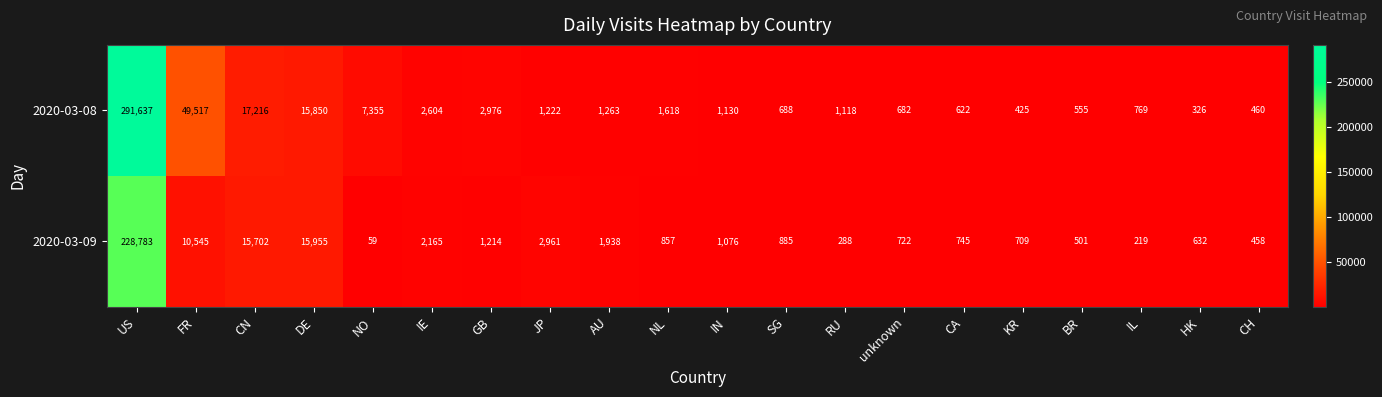

At which category is the sum across all series the highest?

US